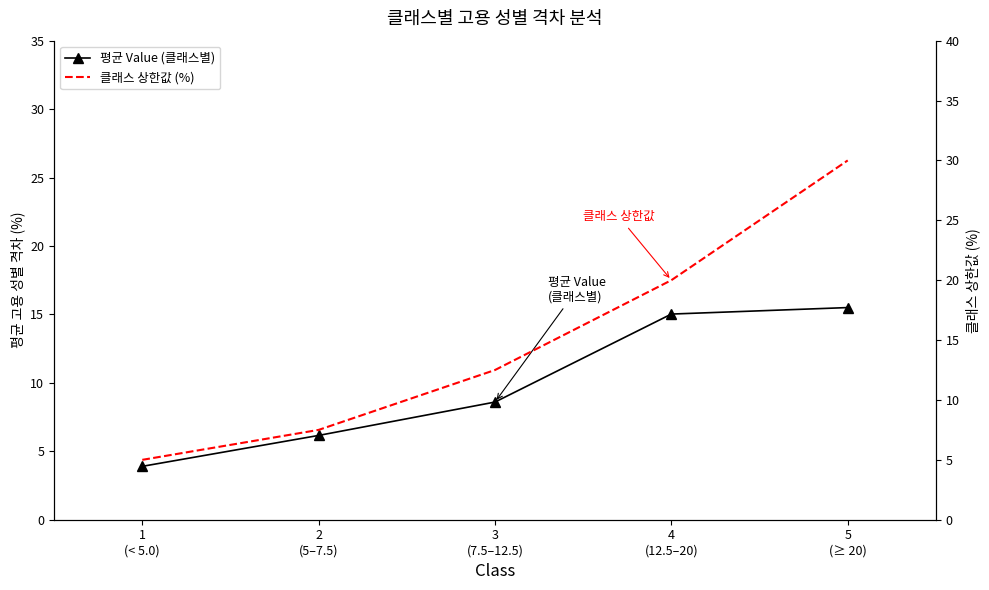

Is it true that 평균 Value (클래스별) equals 8.6 at 3
(7.5–12.5)?

True